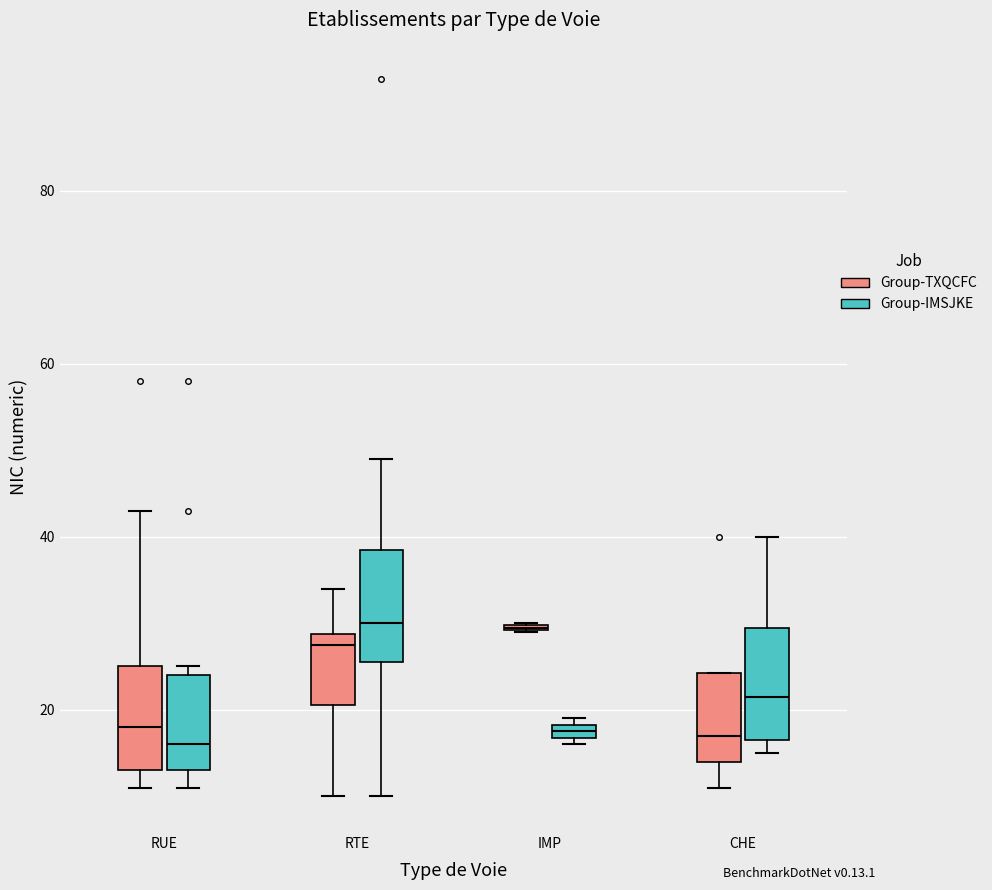

Where is the upper edge of the box for CHE (Group-IMSJKE) on the y-axis? The values are not printed on the chart, so give them approximately, as read against the axis.

30